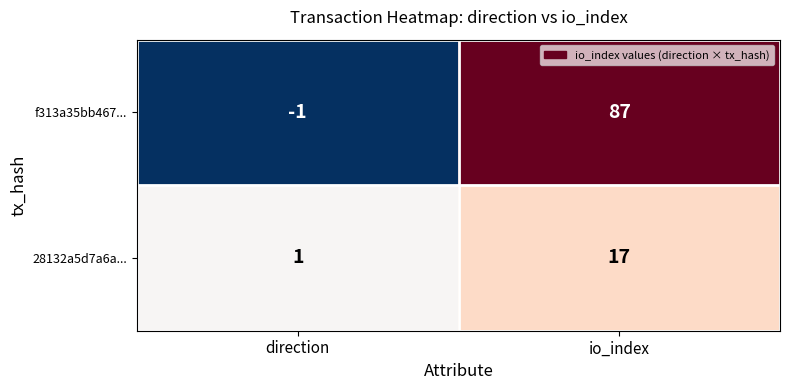

Which category has the highest value across all series?

io_index